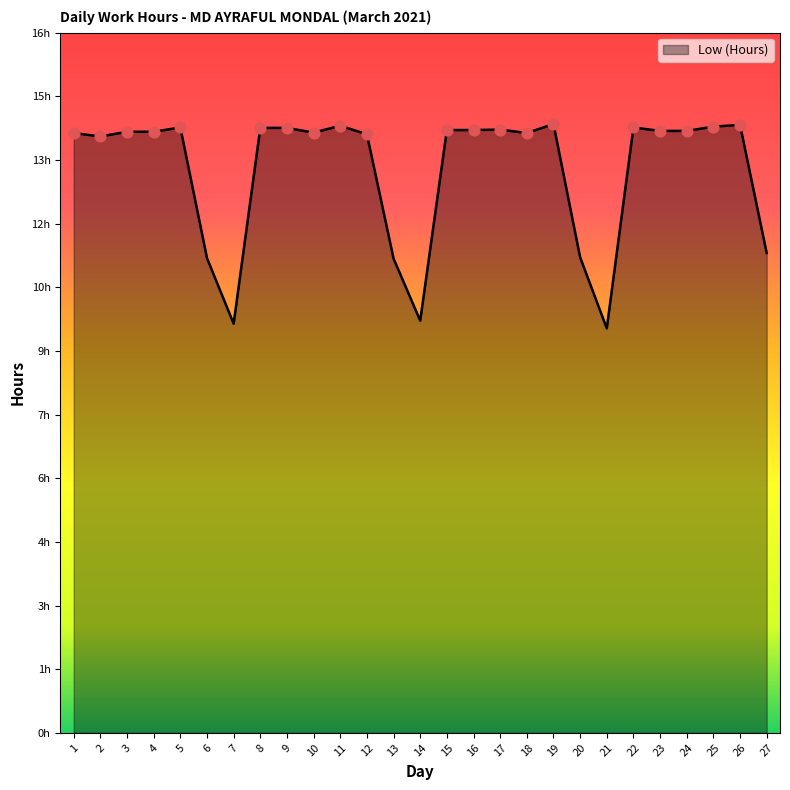

What is the ratio of the value at 19 to the value at 14?

1.5